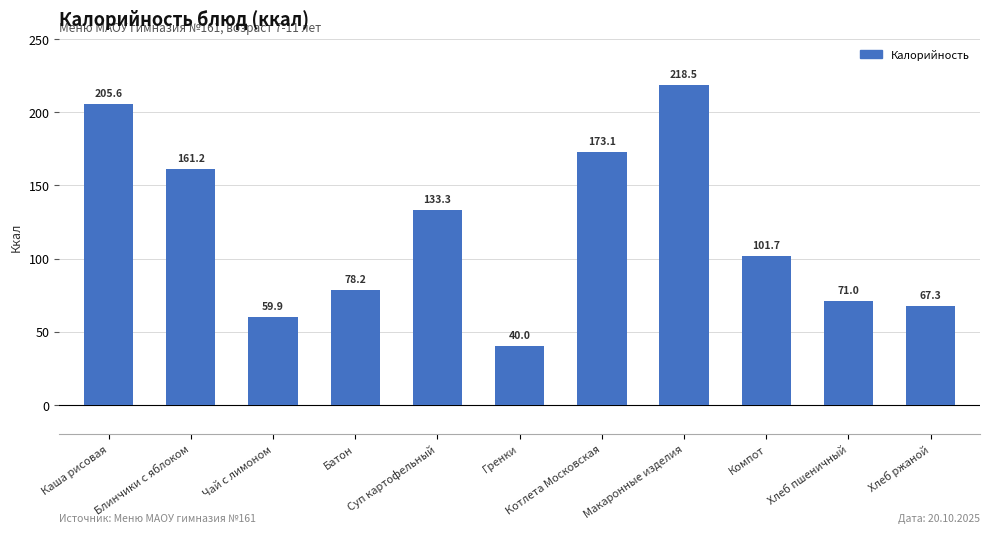

Rank the categories by value from lowest to highest.

Гренки, Чай с лимоном, Хлеб ржаной, Хлеб пшеничный, Батон, Компот, Суп картофельный, Блинчики с яблоком, Котлета Московская, Каша рисовая, Макаронные изделия